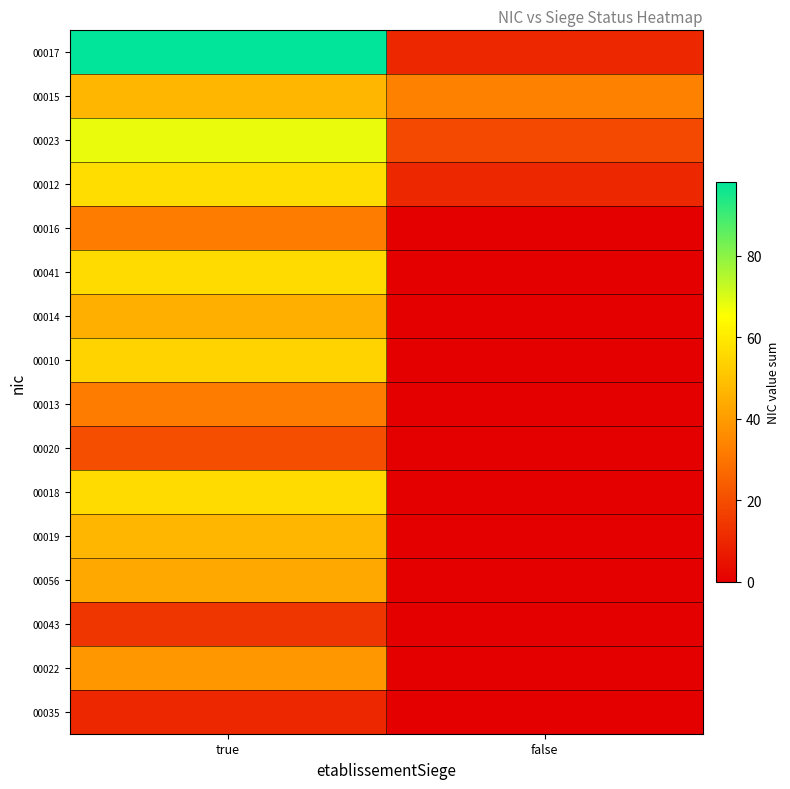

Which series has the largest total across all categories?

00017